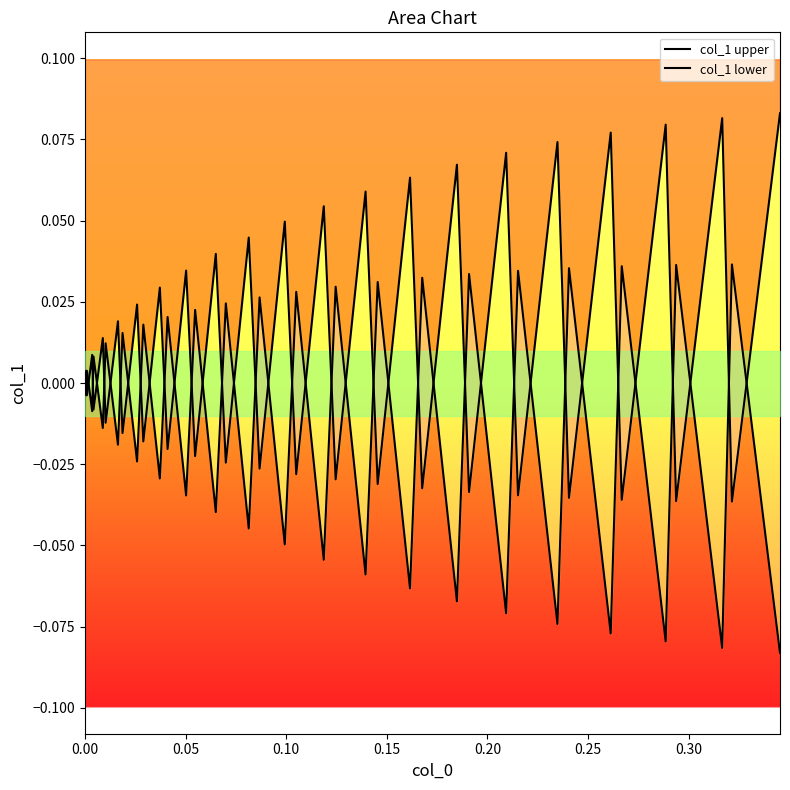

What is the difference between the maximum and minimum values in the col_1 lower series?

0.1